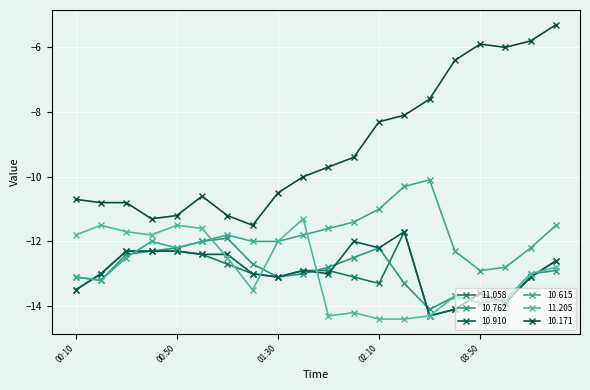

What is the maximum value for 10.762?

-11.9